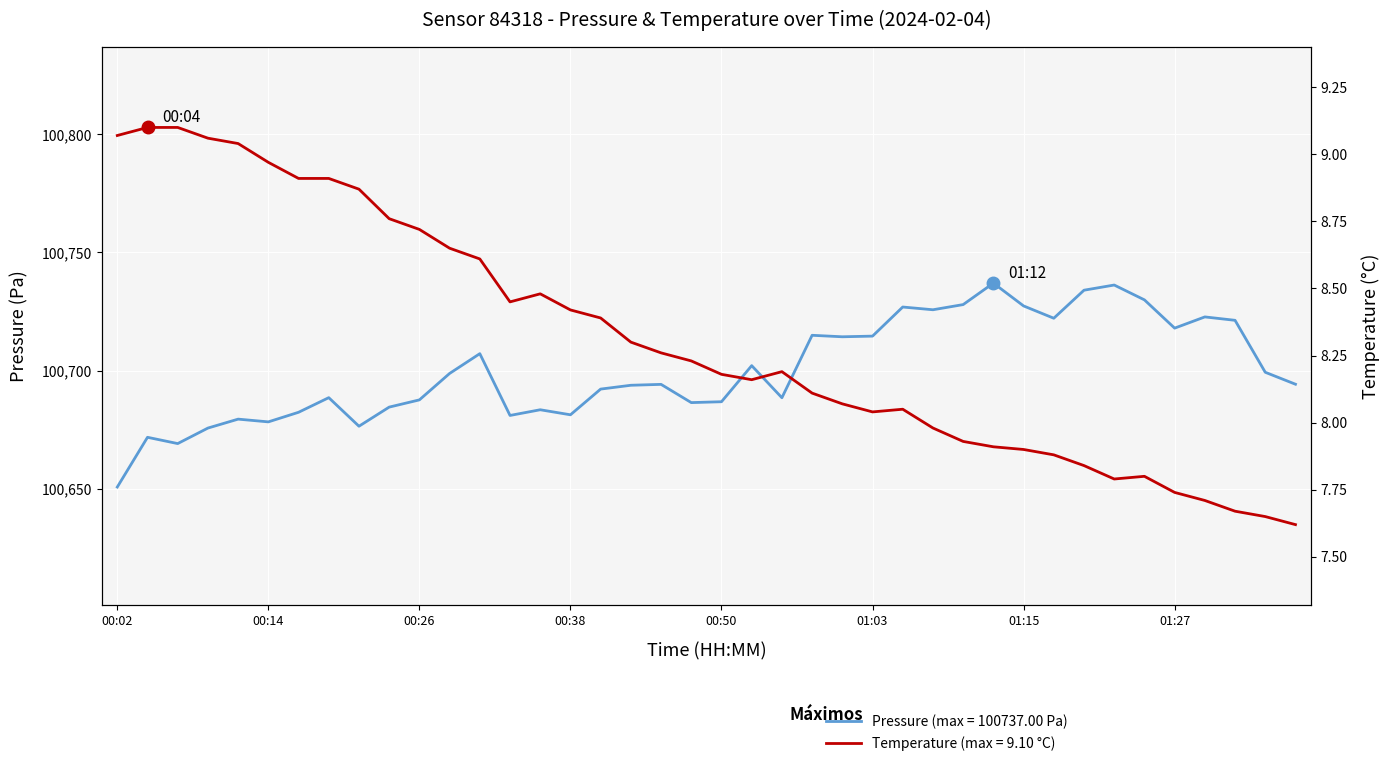

Reading left to right, extract all data points from this chart.

pressure: 00:02=100650.7	00:04=100671.7	00:07=100669.1	00:09=100675.6	00:12=100679.4	00:14=100678.2	00:16=100682.3	00:19=100688.5	00:21=100676.4	00:24=100684.5	00:26=100687.6	00:29=100698.8	00:31=100707.1	00:33=100681.0	00:36=100683.4	00:38=100681.2	00:41=100692.1	00:43=100693.8	00:46=100694.1	00:48=100686.4	00:50=100686.8	00:53=100702.1	00:55=100688.5	00:58=100714.9	01:00=100714.3	01:03=100714.6	01:05=100726.9	01:07=100725.7	01:10=100727.9	01:12=100737.0	01:15=100727.3	01:17=100722.1	01:20=100734.0	01:22=100736.2	01:25=100729.9	01:27=100717.9	01:29=100722.7	01:32=100721.2	01:34=100699.2	01:37=100694.2
temperature: 00:02=9.1	00:04=9.1	00:07=9.1	00:09=9.1	00:12=9.0	00:14=9.0	00:16=8.9	00:19=8.9	00:21=8.9	00:24=8.8	00:26=8.7	00:29=8.7	00:31=8.6	00:33=8.4	00:36=8.5	00:38=8.4	00:41=8.4	00:43=8.3	00:46=8.3	00:48=8.2	00:50=8.2	00:53=8.2	00:55=8.2	00:58=8.1	01:00=8.1	01:03=8.0	01:05=8.1	01:07=8.0	01:10=7.9	01:12=7.9	01:15=7.9	01:17=7.9	01:20=7.8	01:22=7.8	01:25=7.8	01:27=7.7	01:29=7.7	01:32=7.7	01:34=7.7	01:37=7.6